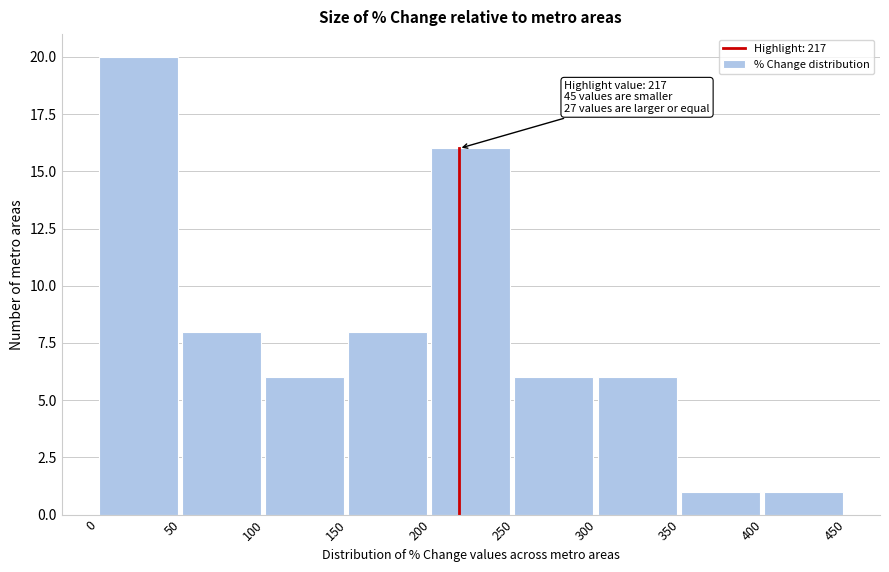

Over which range of the x-axis is the bar tallest?

0 to 50